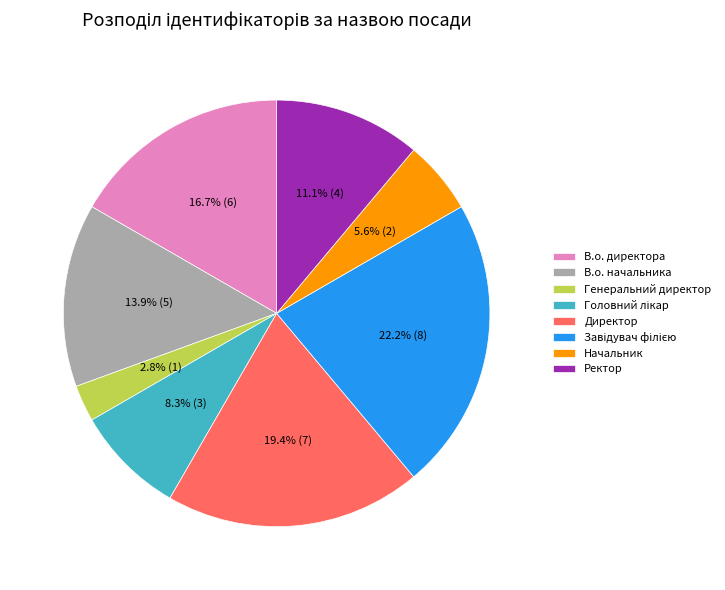

Which slice is the smallest?

Генеральний директор